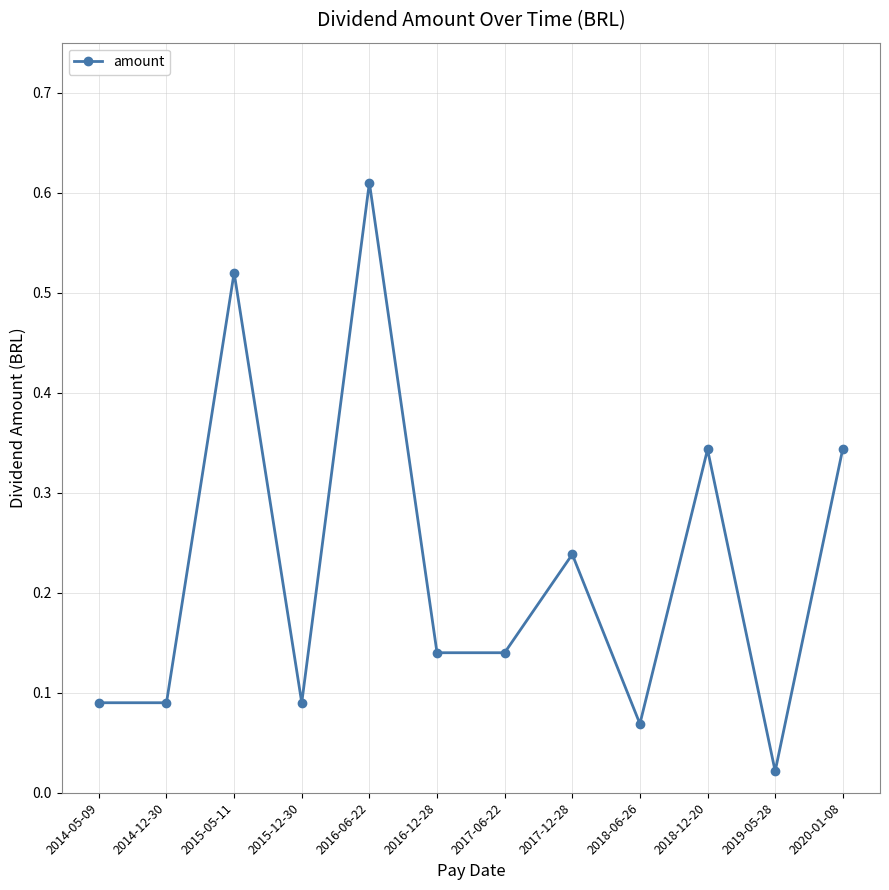

Where is the first local maximum?

2015-05-11